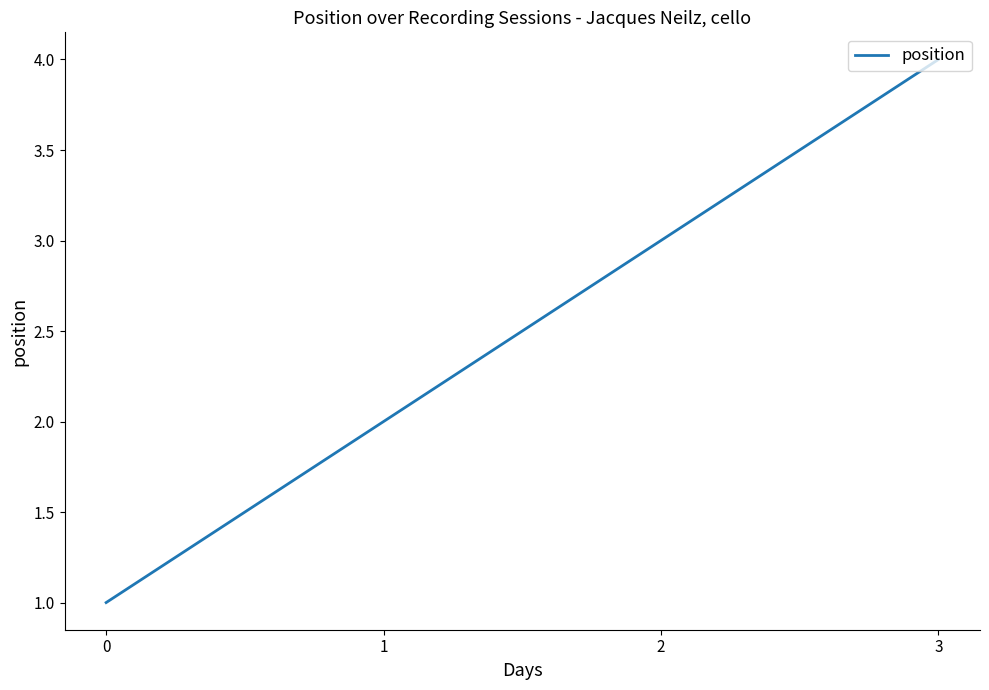

How many distinct data groups are displayed?

1